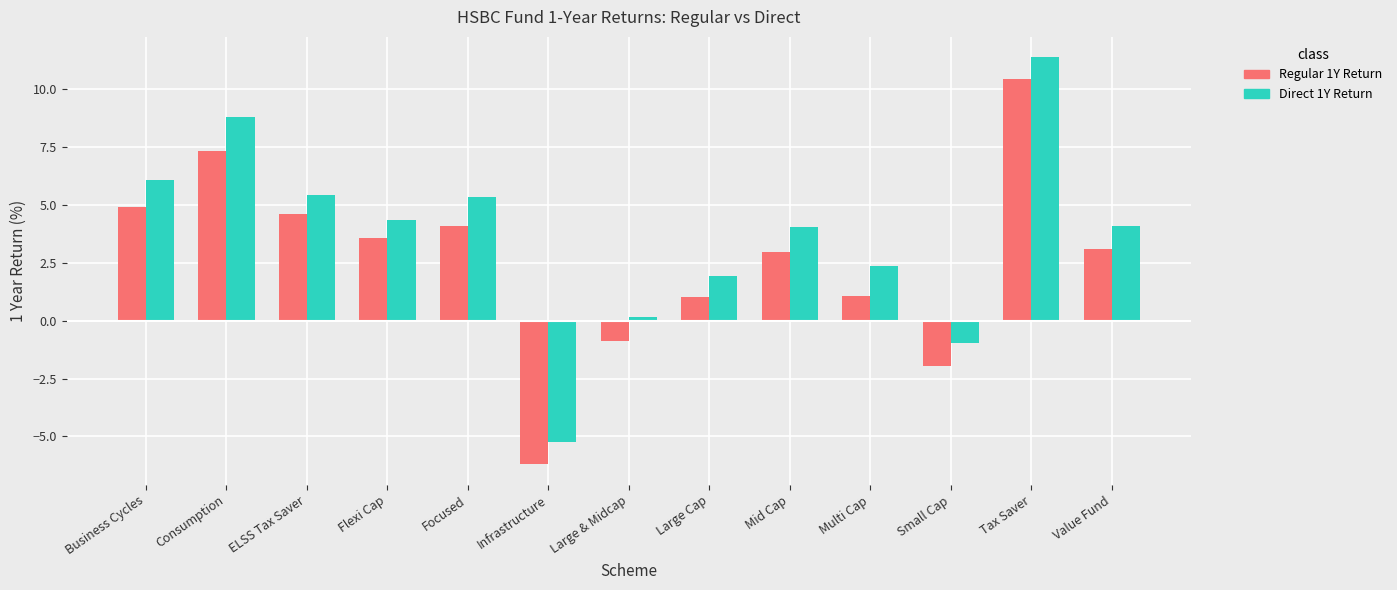

Count the number of data series in this chart.

2